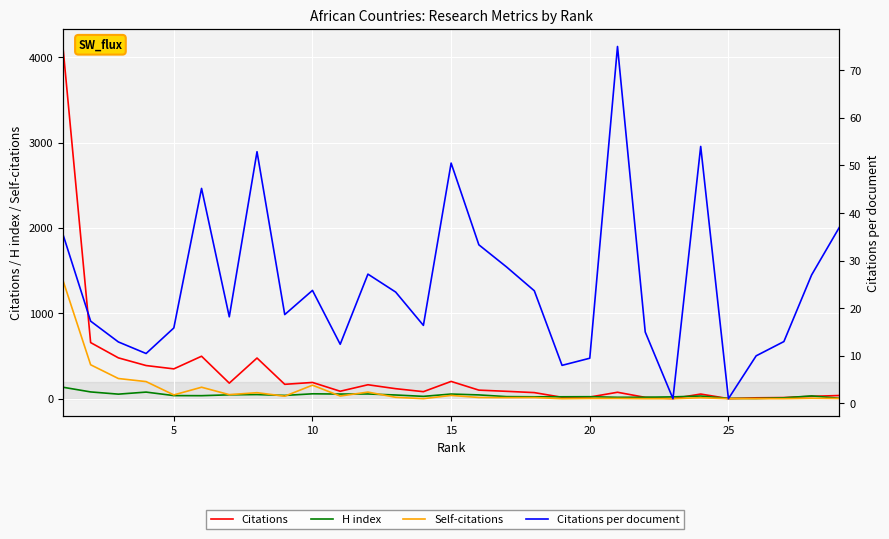

True or false: Citations per document has a value of 23.2 at 5.

False